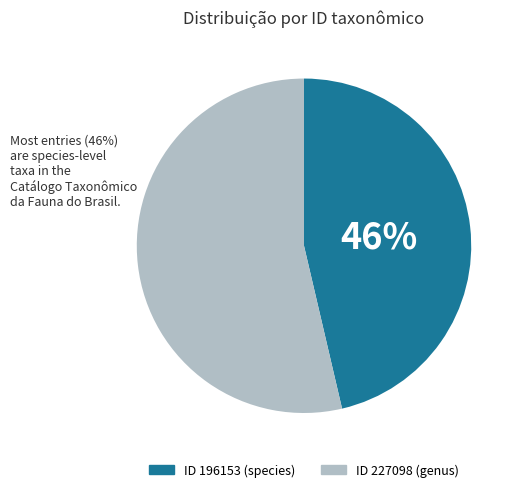

Is there any slice that represents more than half of the pie?

Yes